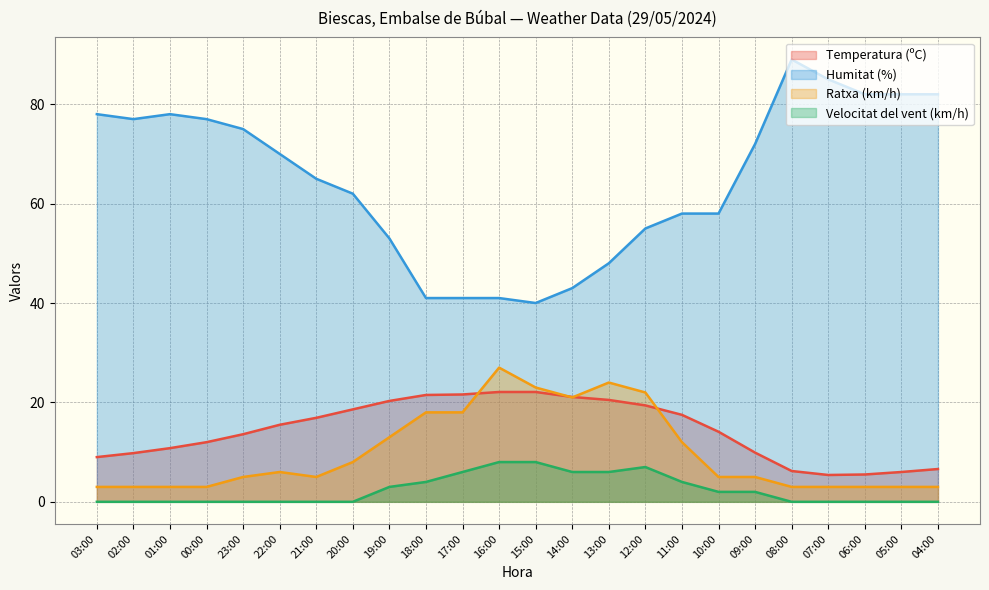

The Humitat (%) series shows 14.9 at 13:00. True or false?

False